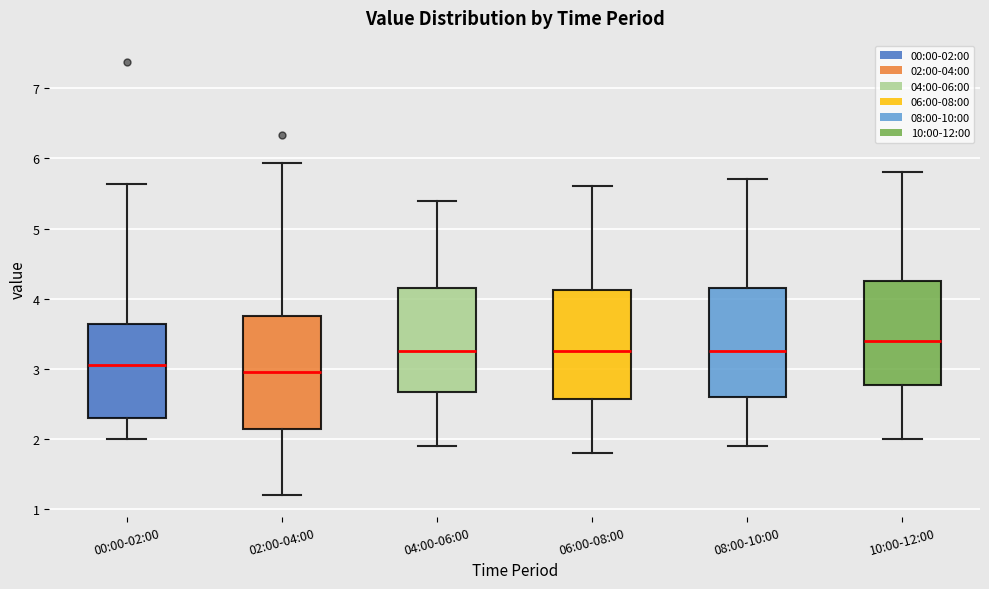

Reading left to right, read every box against the y-axis: the position of its median line, the range the box covers, and the ends of its whiskers. The values are not printed on the chart, so give them approximately, as read against the axis.

00:00-02:00: median 3.1, box 2.3 to 3.6, whiskers 2.0 to 5.6
02:00-04:00: median 3.0, box 2.2 to 3.8, whiskers 1.2 to 5.9
04:00-06:00: median 3.3, box 2.7 to 4.2, whiskers 1.9 to 5.4
06:00-08:00: median 3.3, box 2.6 to 4.1, whiskers 1.8 to 5.6
08:00-10:00: median 3.3, box 2.6 to 4.2, whiskers 1.9 to 5.7
10:00-12:00: median 3.4, box 2.8 to 4.3, whiskers 2.0 to 5.8